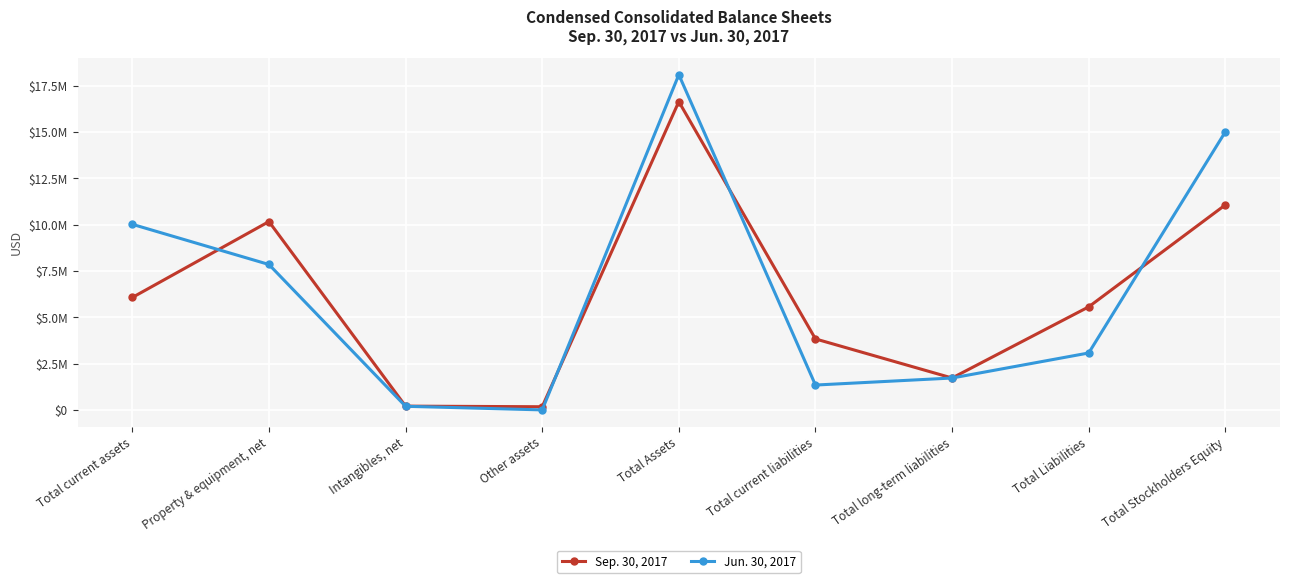

Does the chart have visible grid lines?

Yes